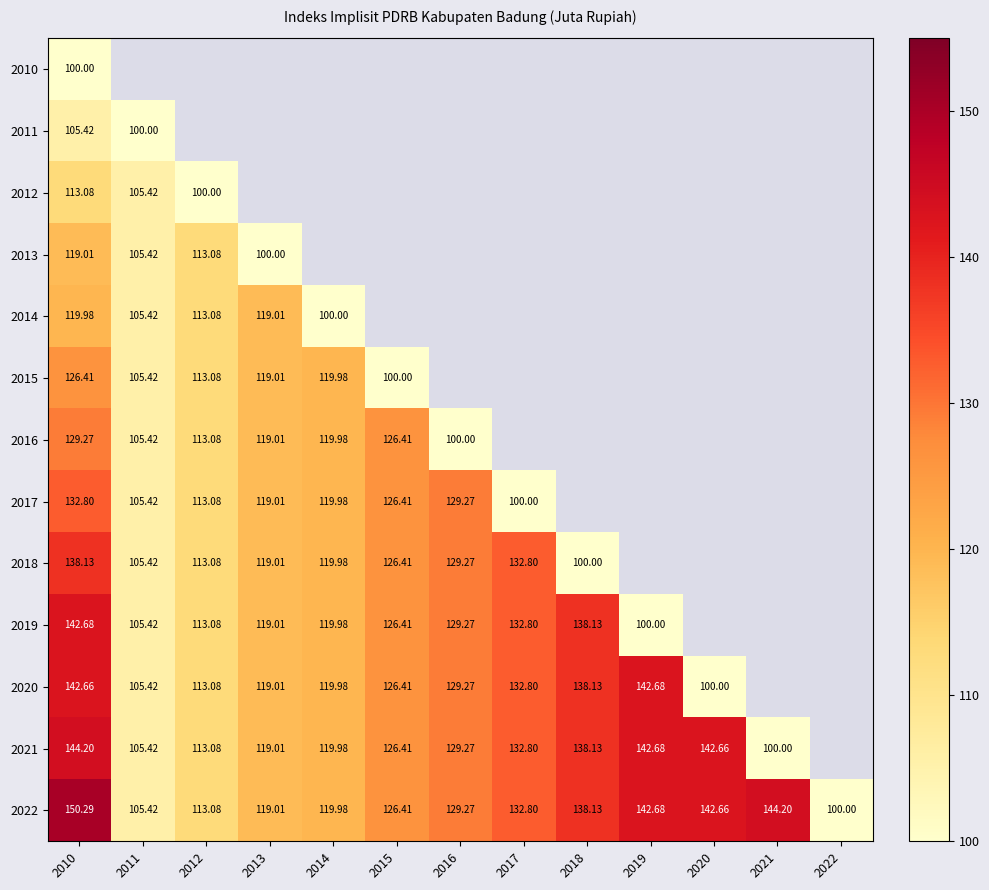

How many positive values does the 2017 series have?

8